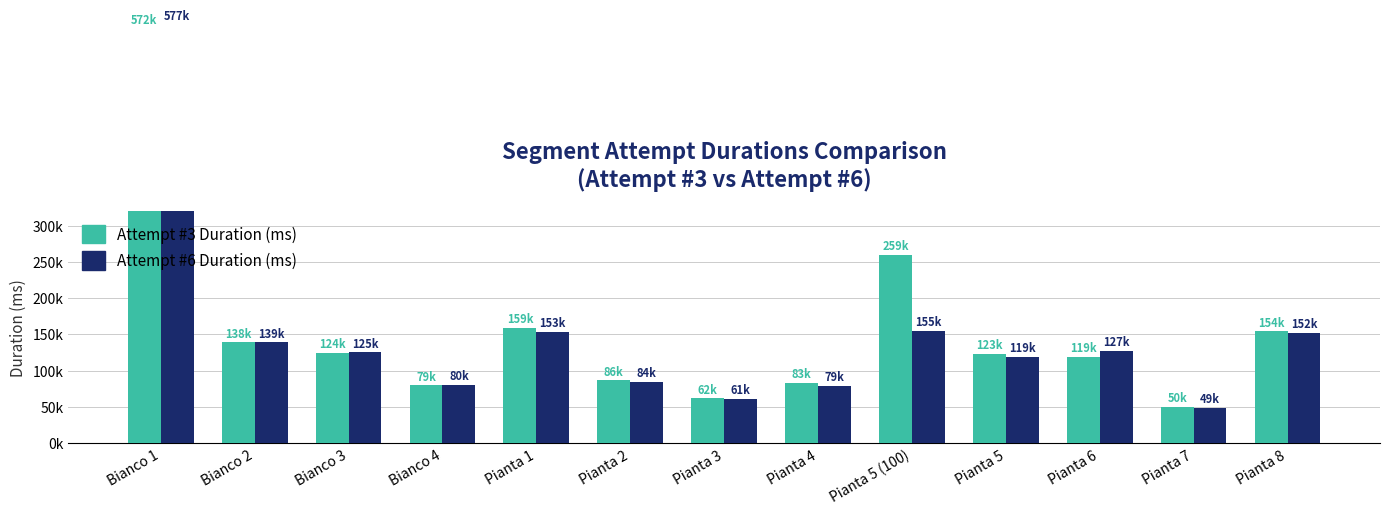

What is the difference between the maximum and minimum values in the Attempt #6 series?

527819